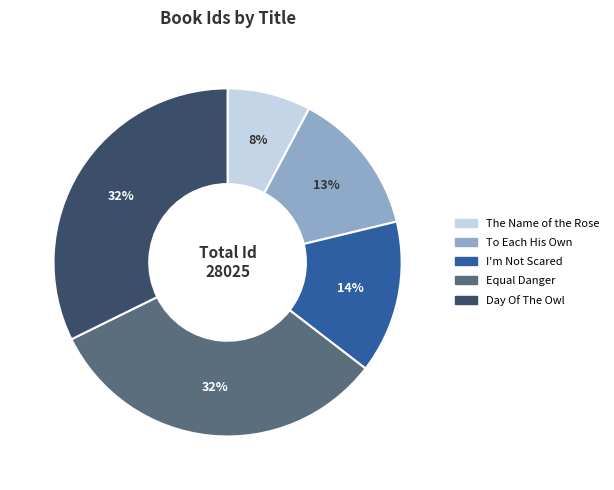

Does I'm Not Scared represent more than half of the total?

No